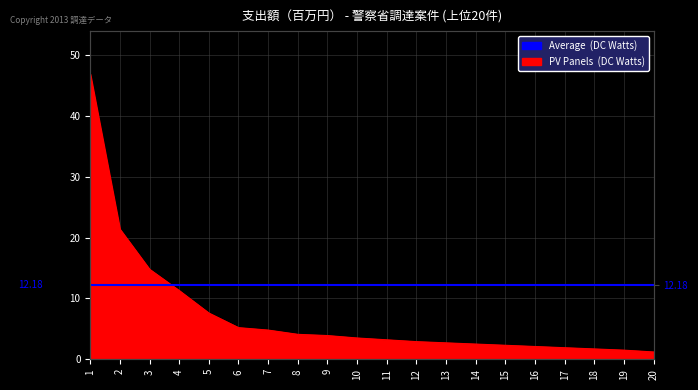

Which category has the highest value across all series?

1